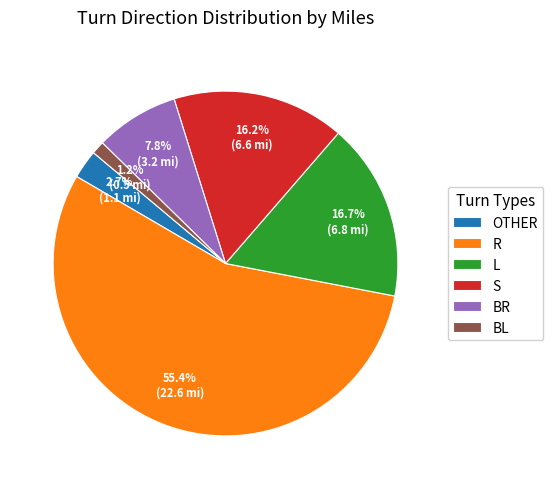

Is there any slice that represents more than half of the pie?

Yes